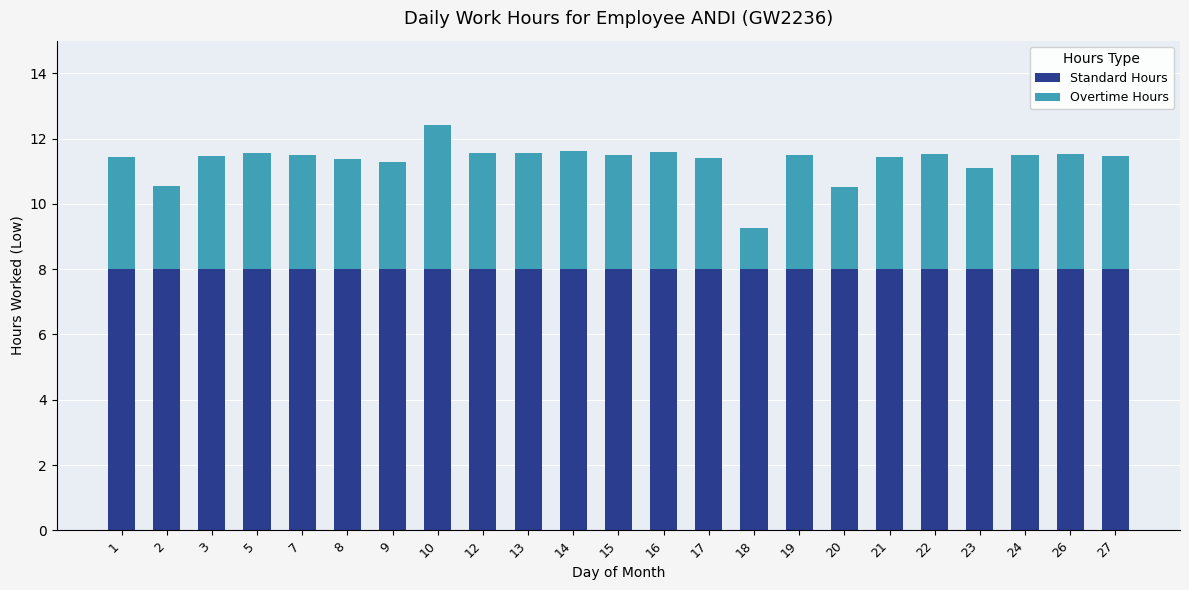

What is the sum of all Standard Hours values?

184.0